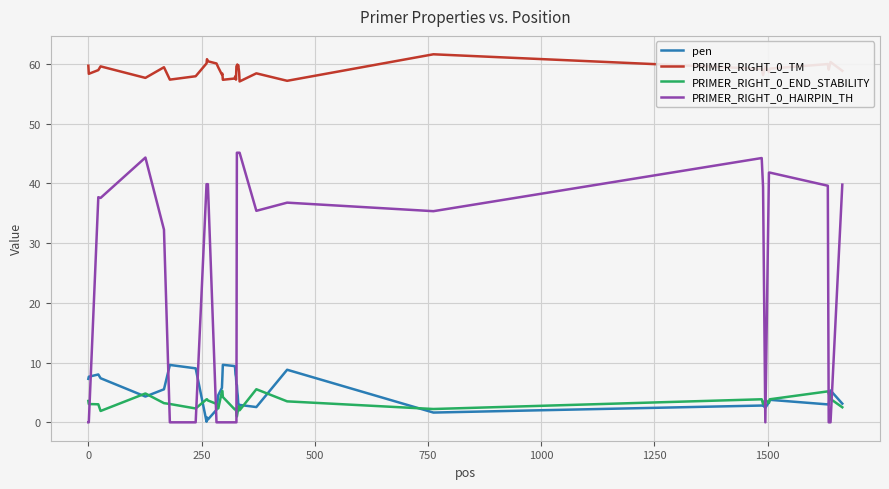

What is the lowest value of the PRIMER_RIGHT_0_TM series?

57.1